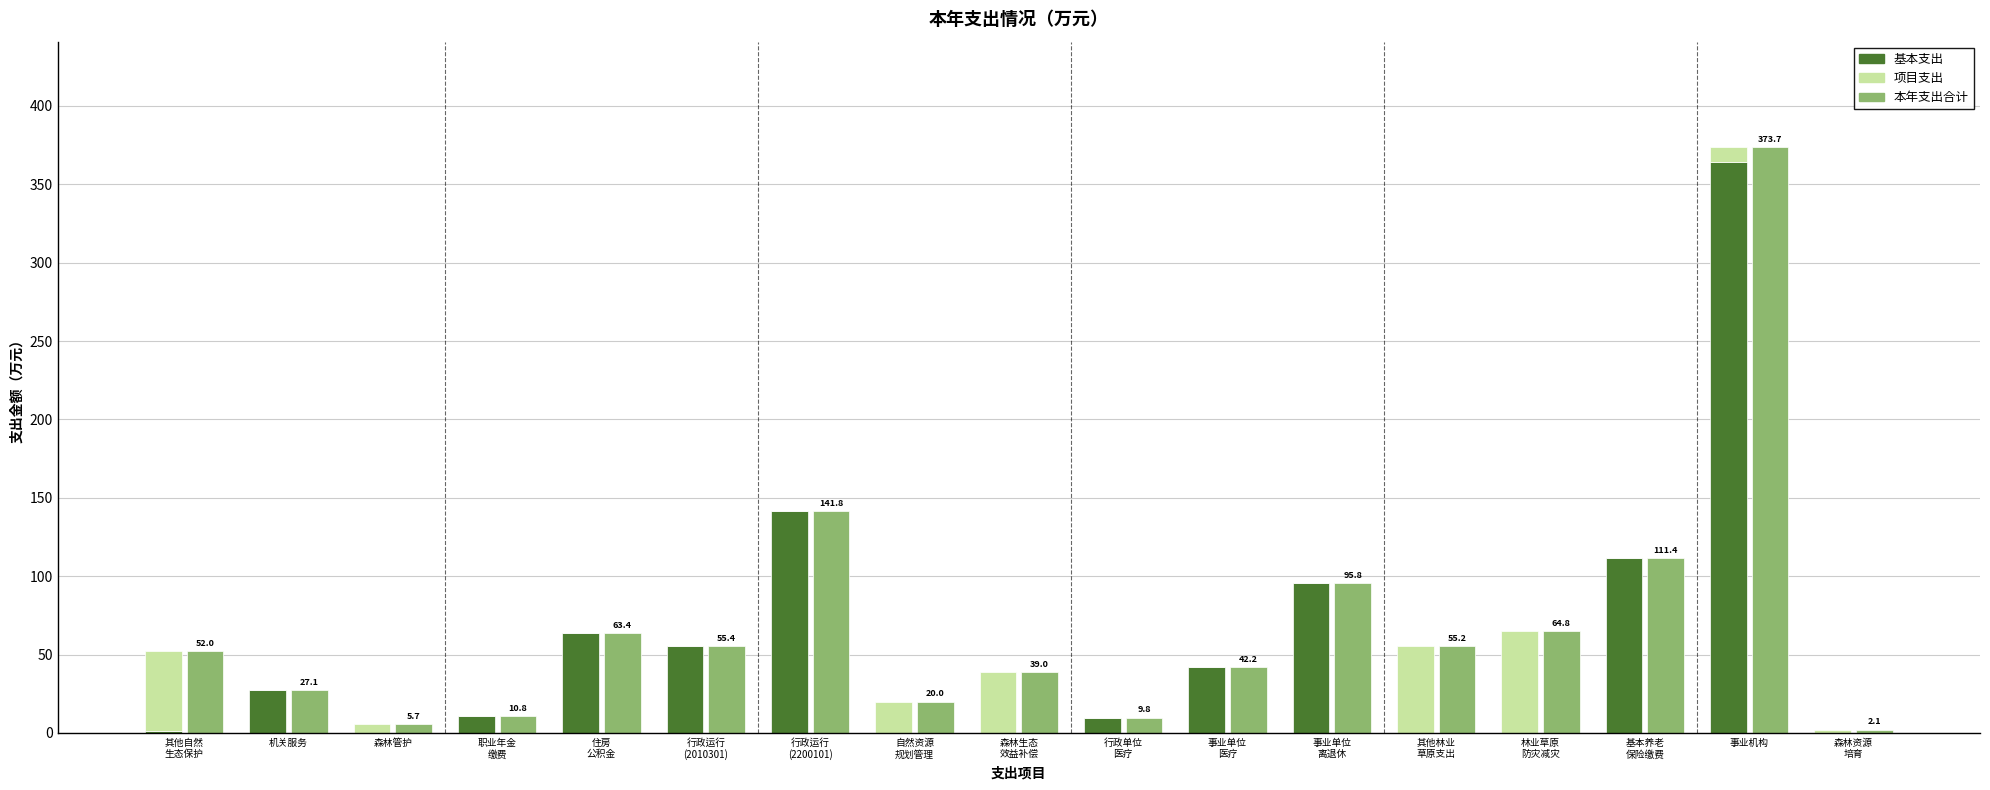

Which series has the widest spread of values?

本年支出合计